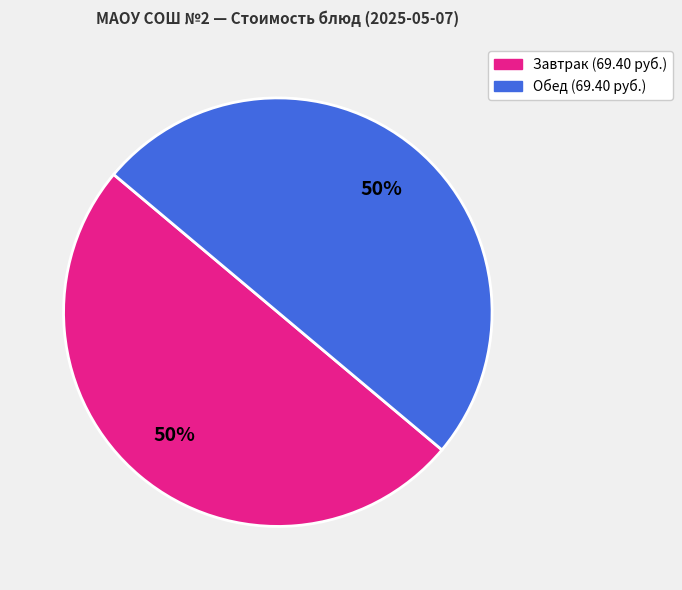

To the nearest percent, what is the average slice percentage?

50%